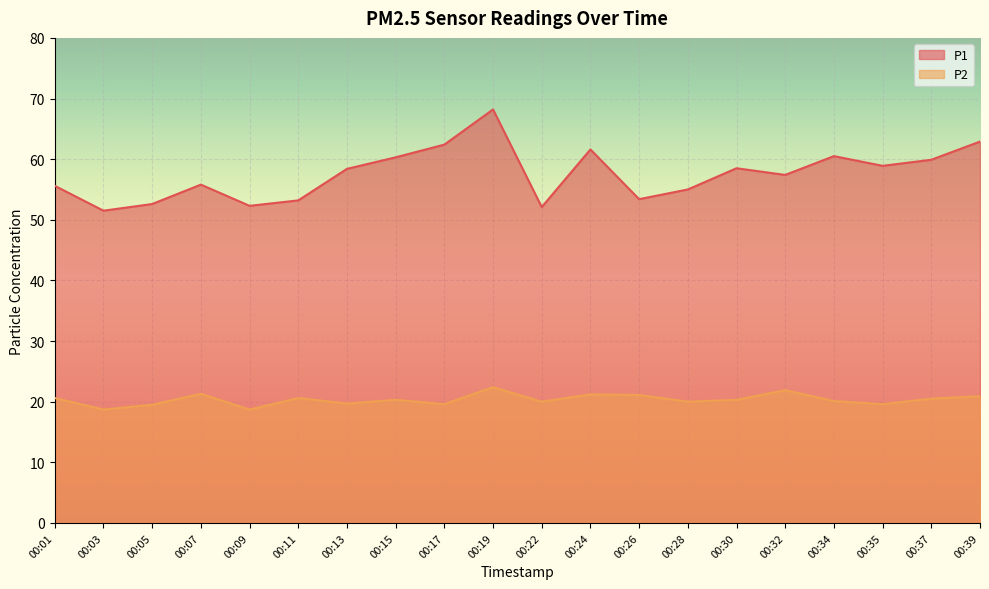

The P1 series shows 60.5 at 00:34. True or false?

True